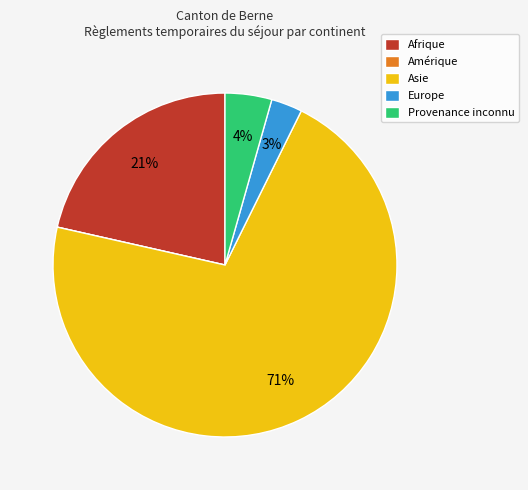

Is the sum of Afrique and Europe greater than half?

No